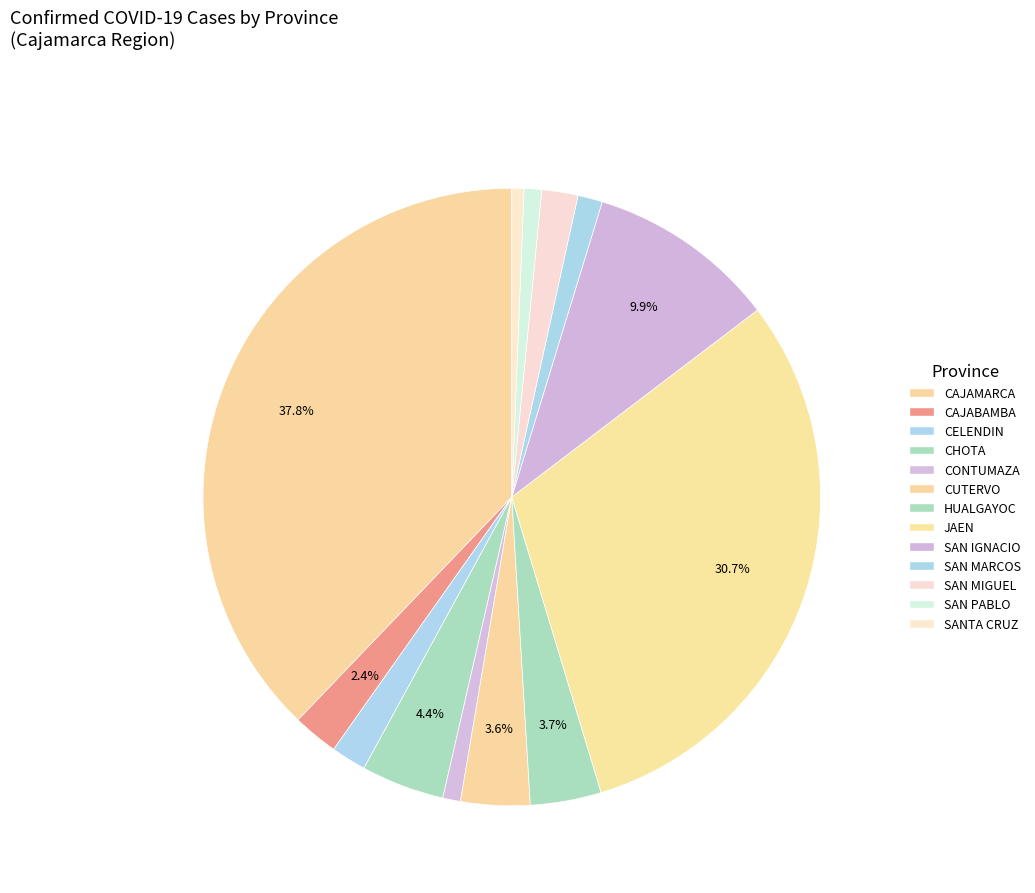

What percentage is the JAEN slice, to the nearest percent?

31%